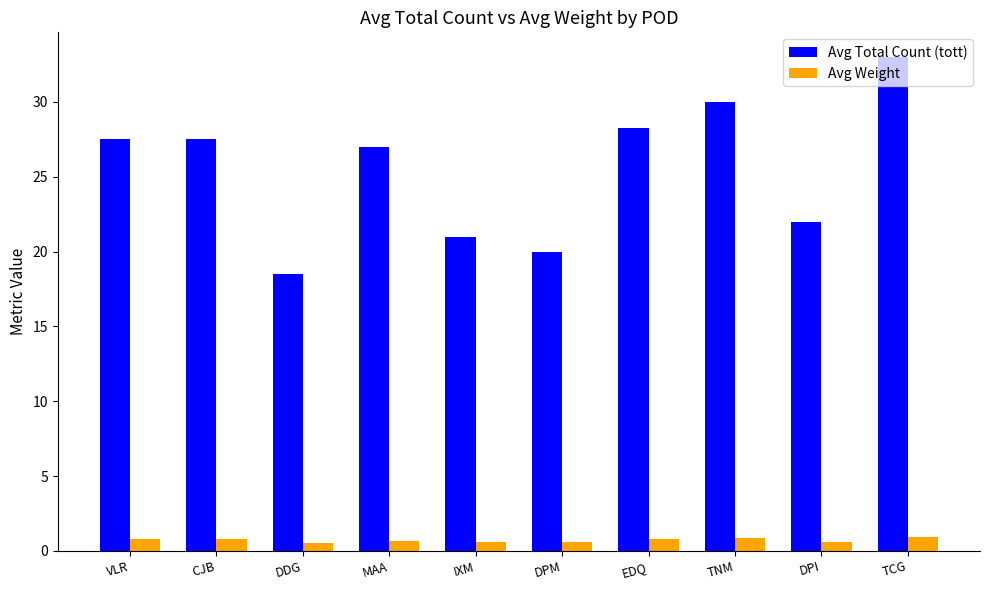

Which series has the widest spread of values?

Avg Total Count (tott)